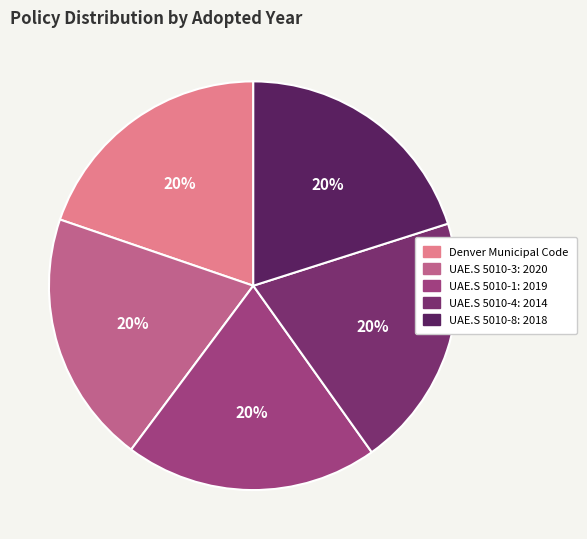

To the nearest percent, what percentage of the pie is UAE.S 5010-8: 2018?

20%